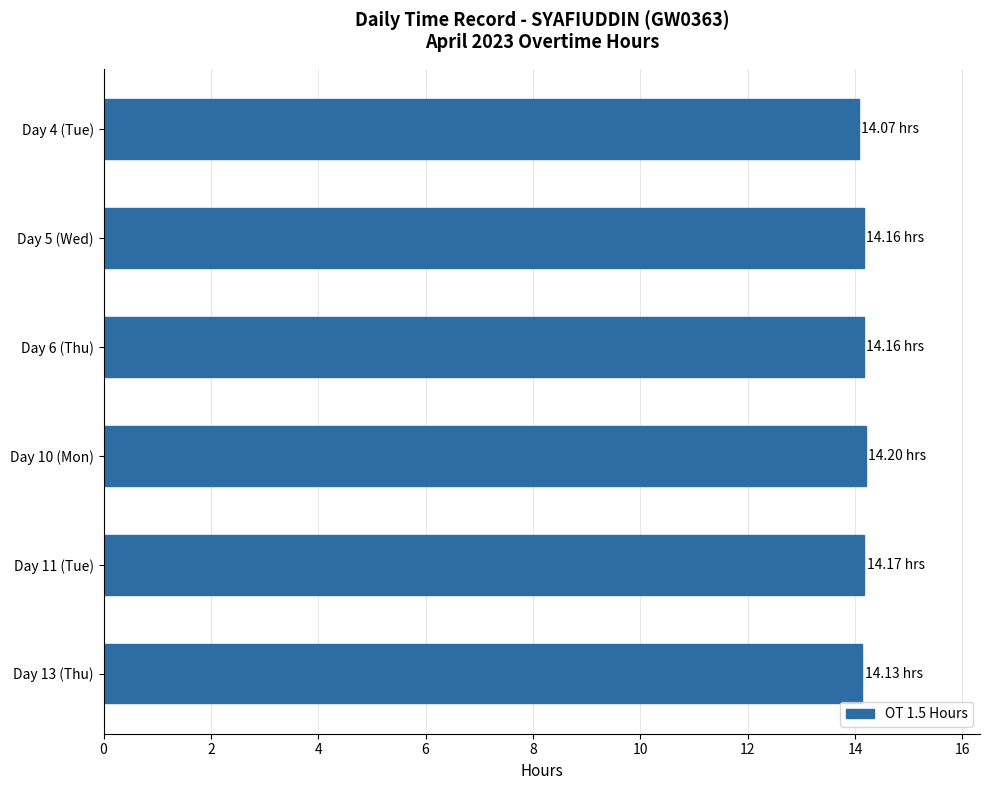

What is the sum of all values?

84.9